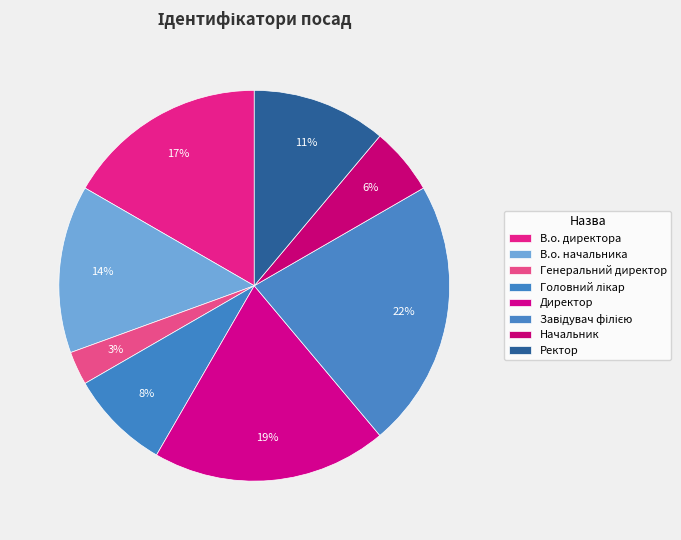

Does any single category account for the majority?

No